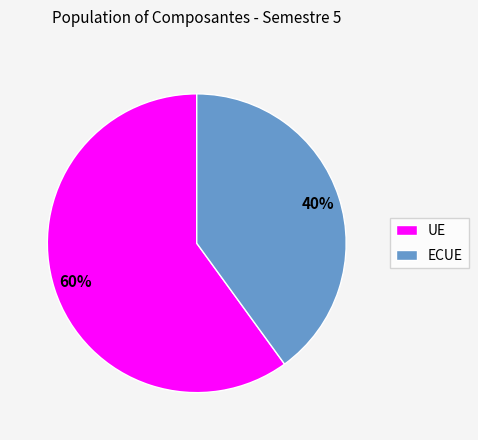

Does ECUE account for over 50% of the chart?

No